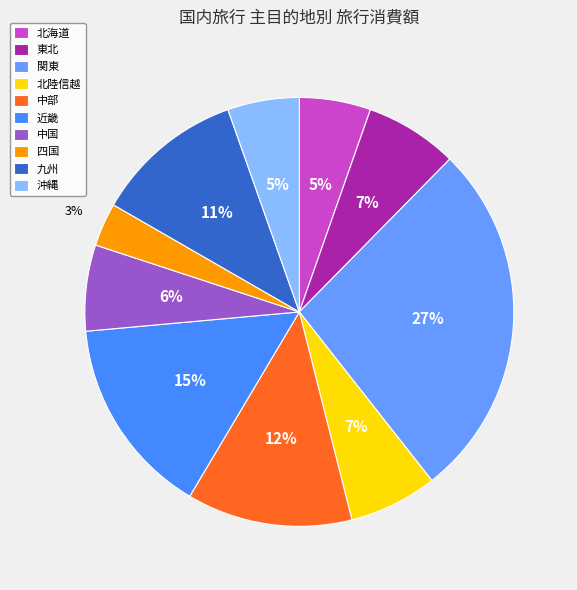

Is 東北 the majority of the pie?

No